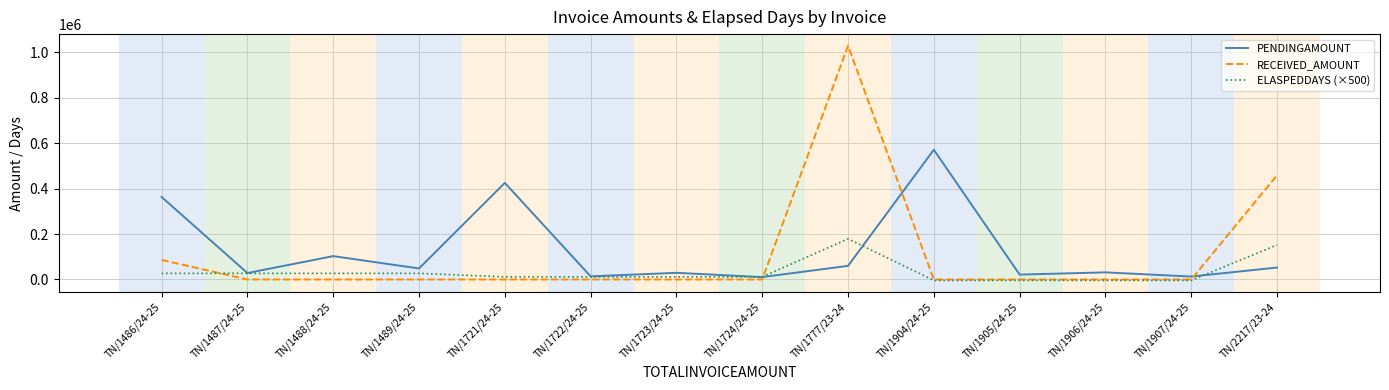

What are all the series names shown in the legend?

PENDINGAMOUNT, RECEIVED_AMOUNT, ELASPEDDAYS (×500)